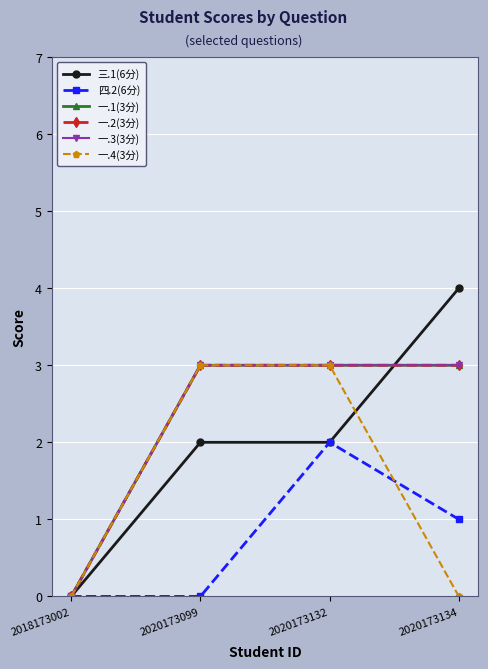

What is the maximum value shown in the chart?

4